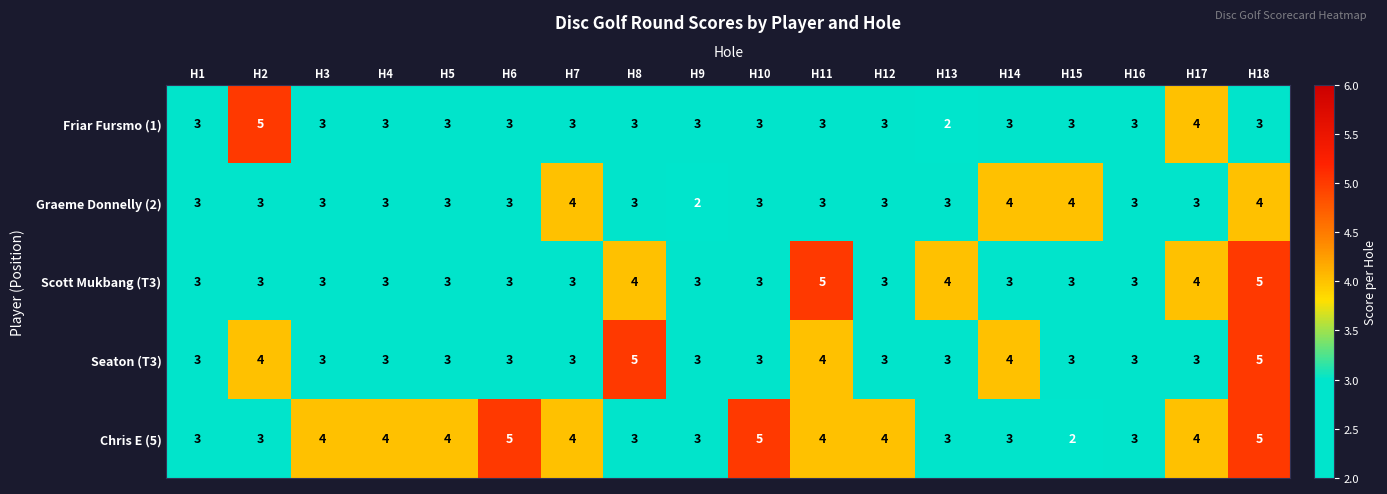

How many Friar Fursmo (1) values are between 3 and 4?

16